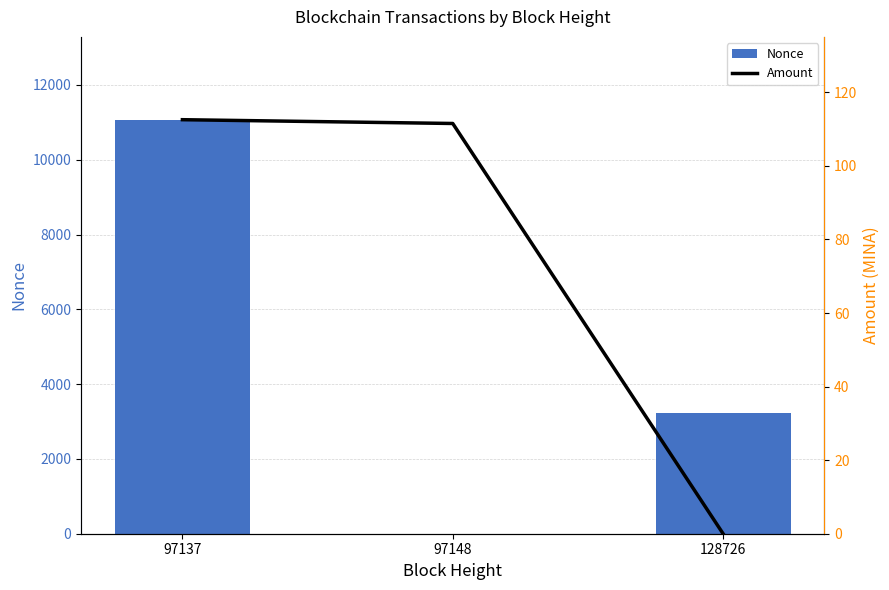

Which category has the highest value in the Nonce series?

97137